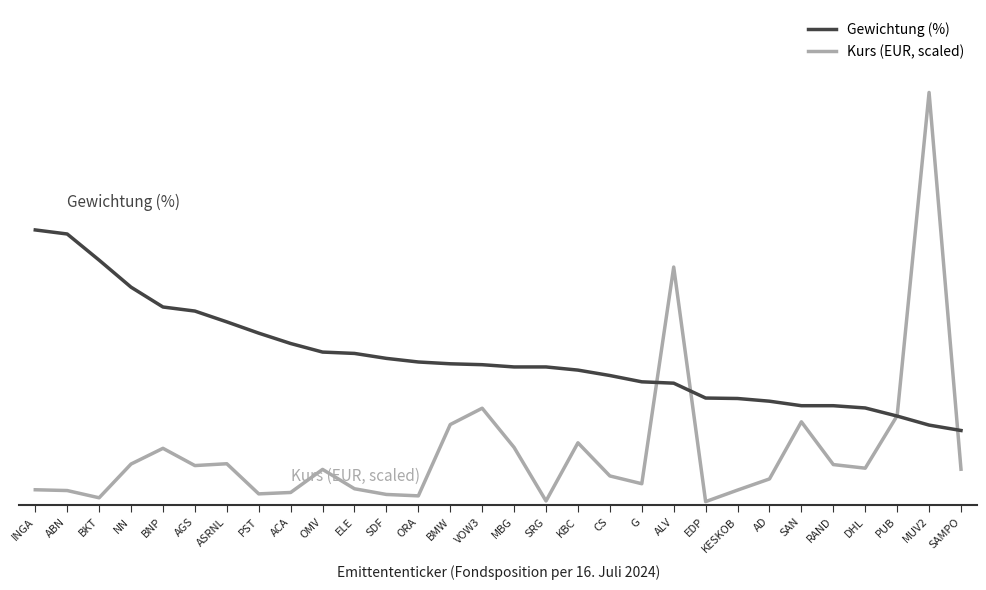

What position from the left is OMV?

10